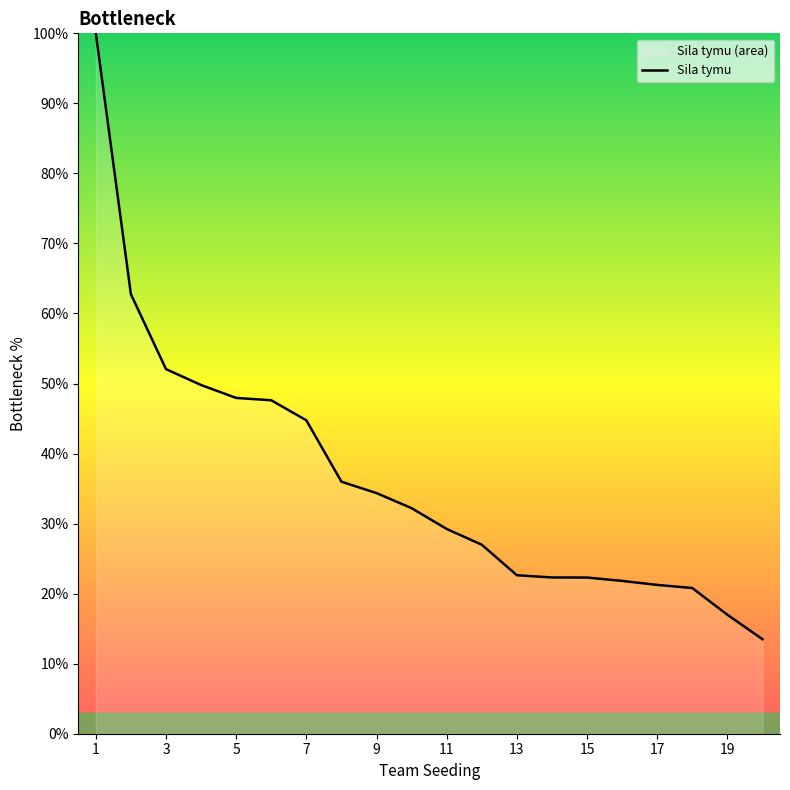

Reading left to right, transcribe all the data shown in this chart.

100.0	62.8	52.1	49.8	47.9	47.6	44.7	36.0	34.4	32.2	29.2	27.0	22.6	22.3	22.3	21.8	21.2	20.8	17.0	13.5